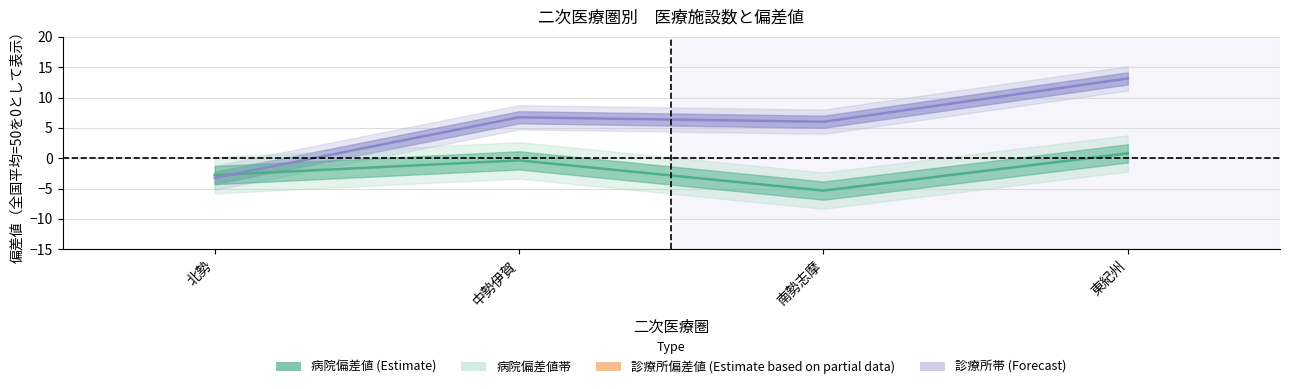

List the labels in order of 偏差値_病院 value, largest first.

東紀州, 中勢伊賀, 北勢, 南勢志摩